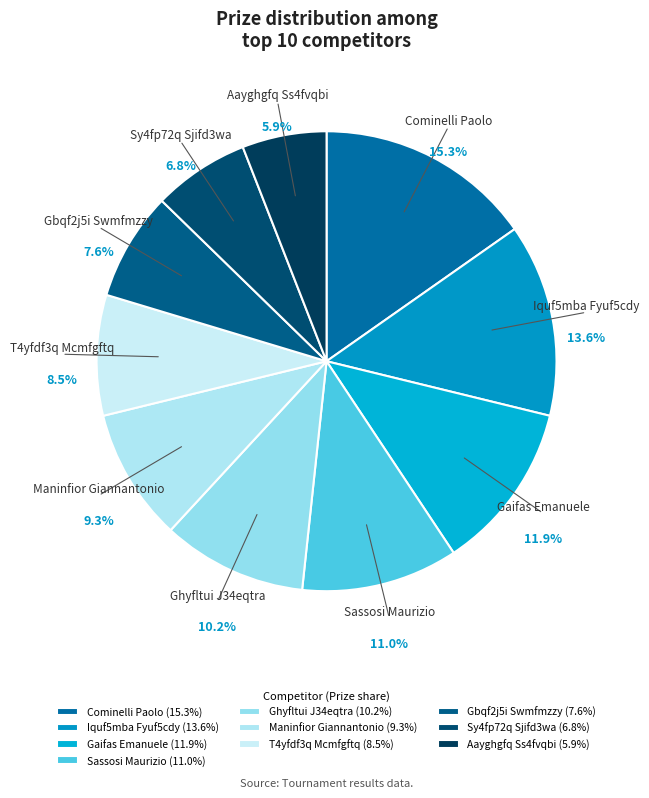

How many slices are in this pie chart?

10